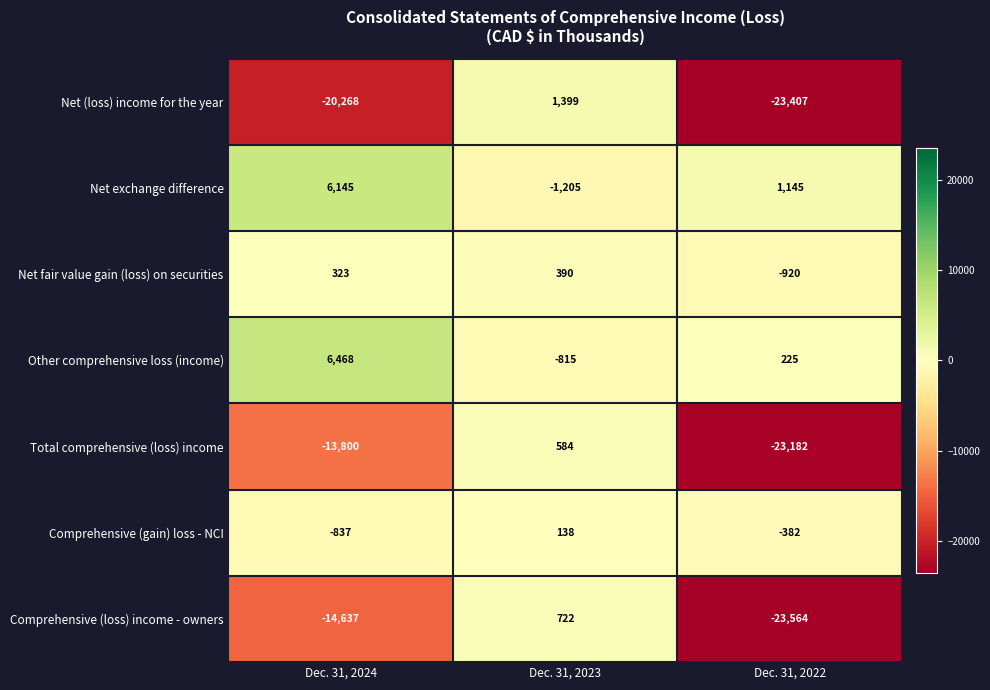

How many data points in Comprehensive (loss) income - owners are less than -14637?

1